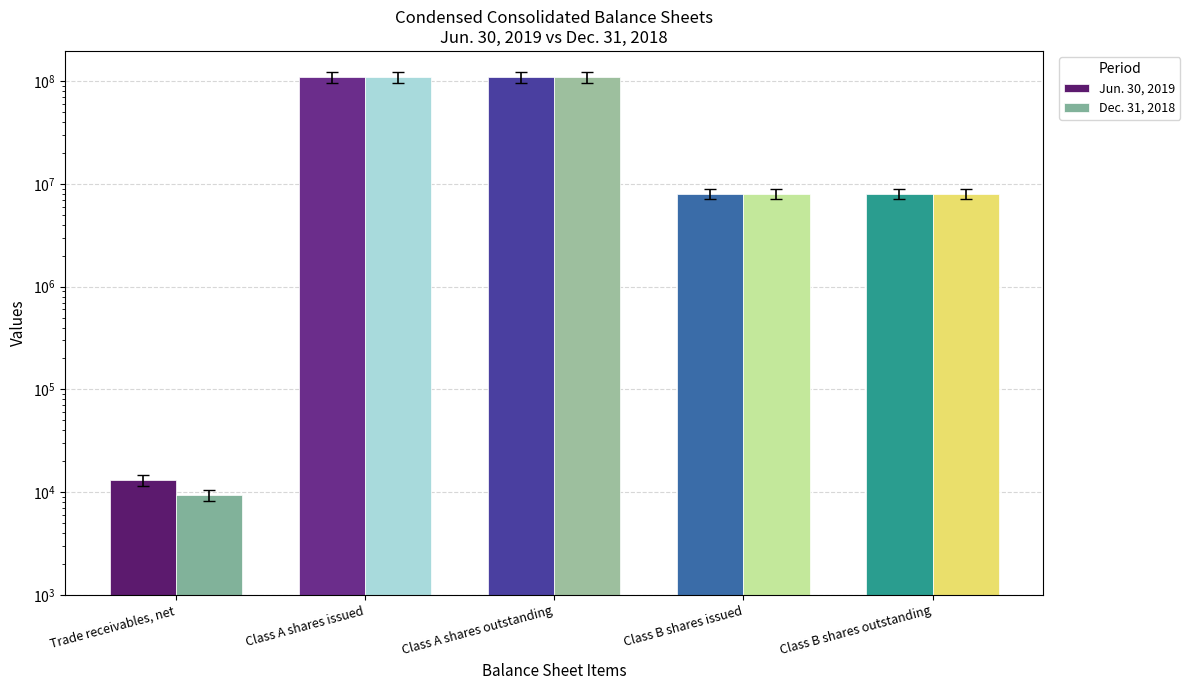

Which series has the largest range (max minus min)?

Jun. 30, 2019